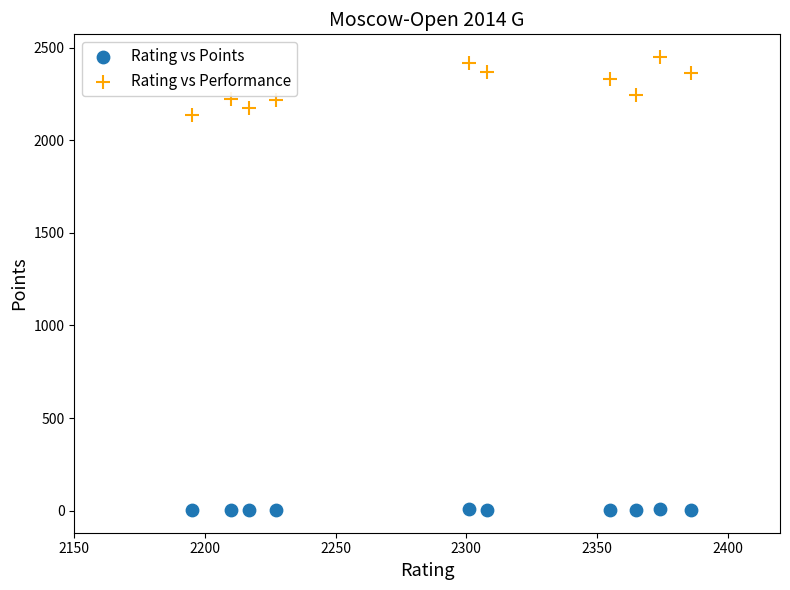

What are all the series names shown in the legend?

Rating vs Points, Rating vs Performance